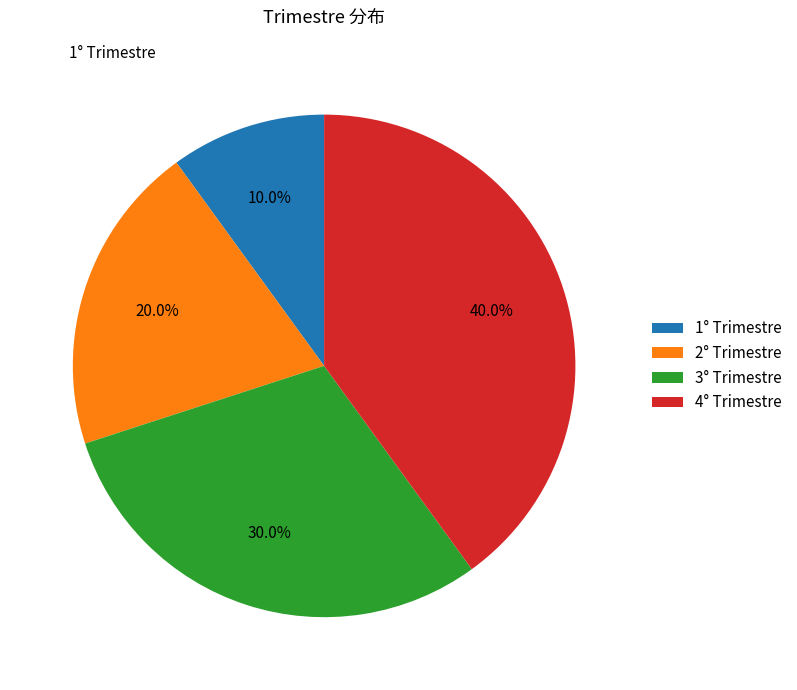

Approximately how many times larger is the value at 1° Trimestre compared to 2° Trimestre?

0.5